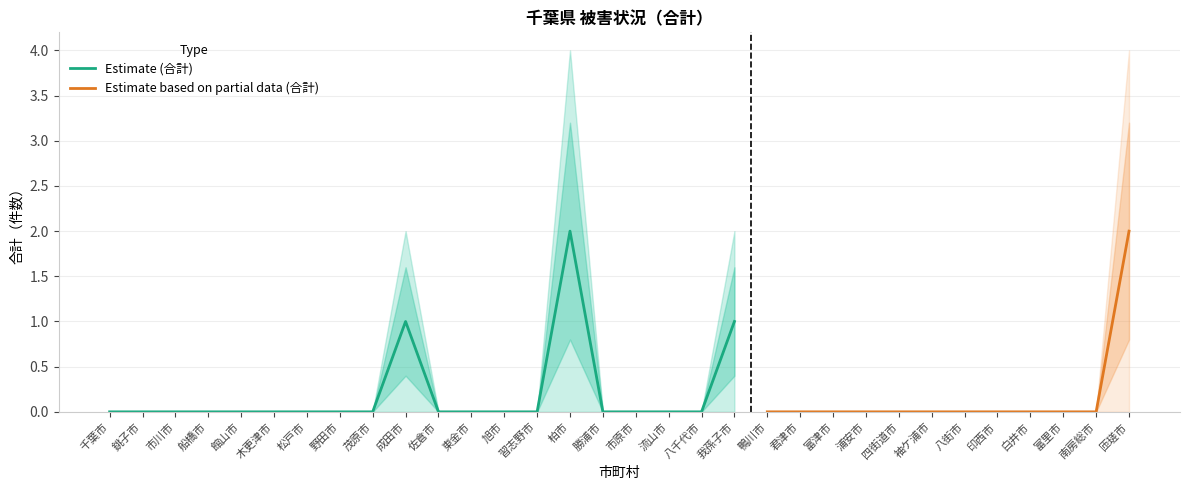

The 合計 series shows 0 at 茂原市. True or false?

True